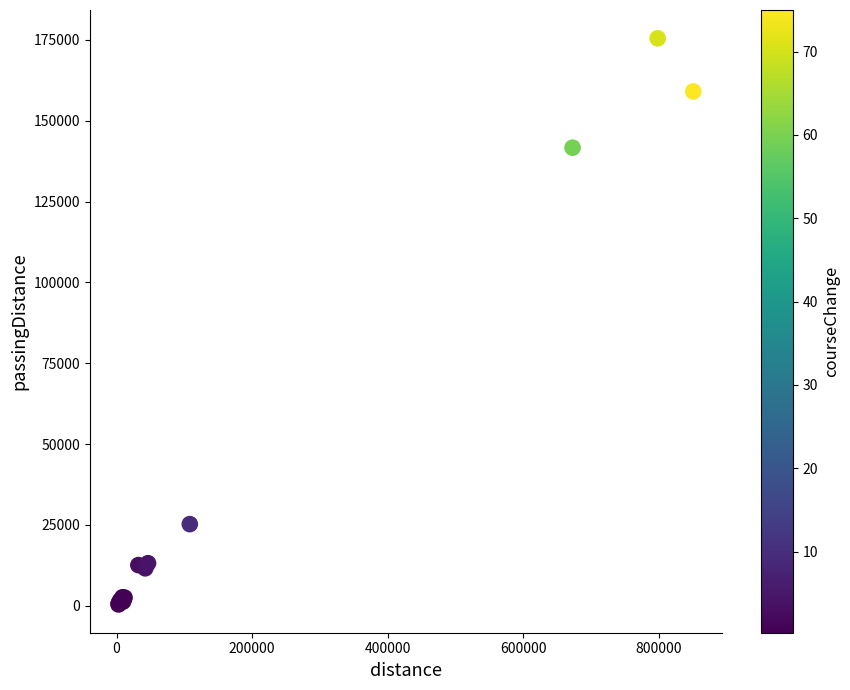

What Y value in the scatter plot is closest to 87941?

141663